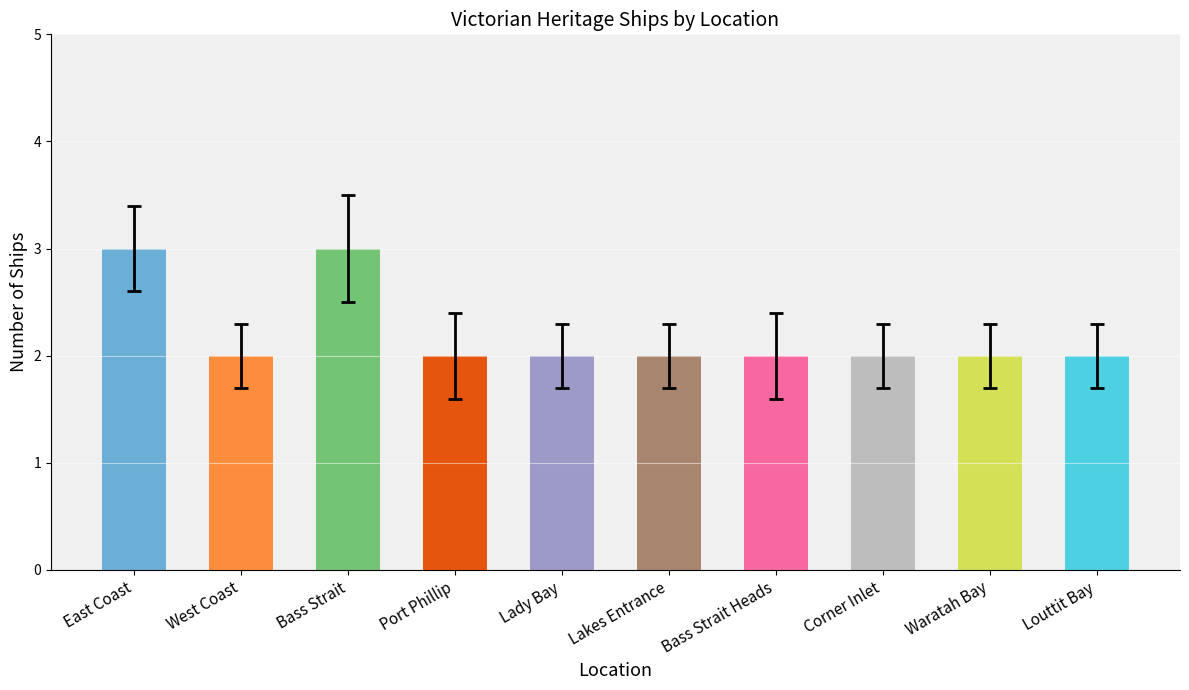

What is the ratio of the value at Bass Strait to the value at Lady Bay?

1.5